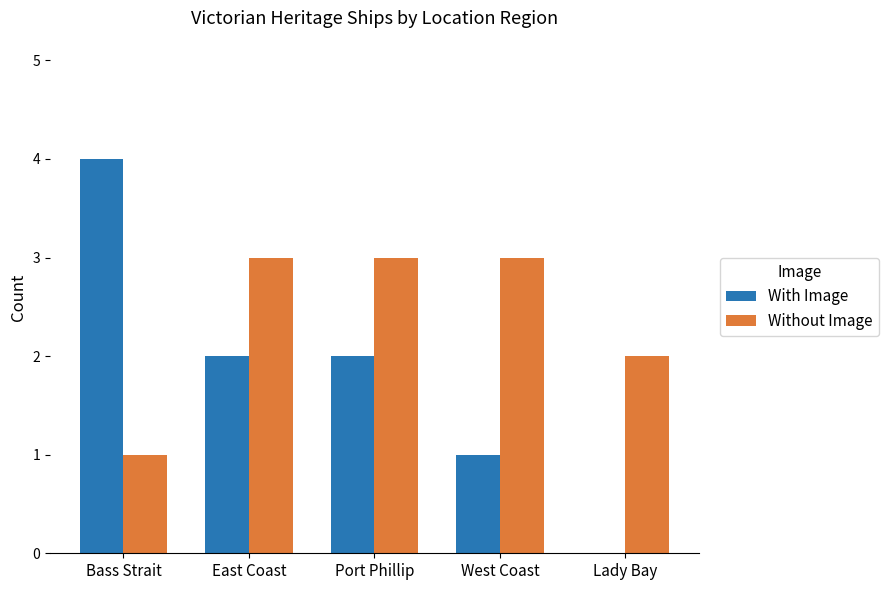

True or false: With Image has a value of -2 at Lady Bay.

False